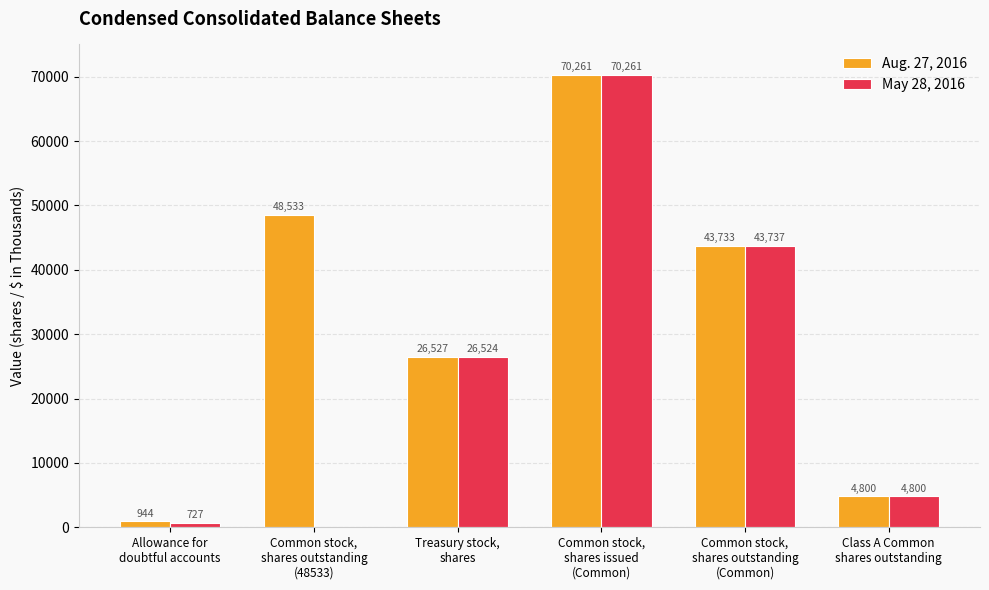

How many categories are shown in the chart?

6